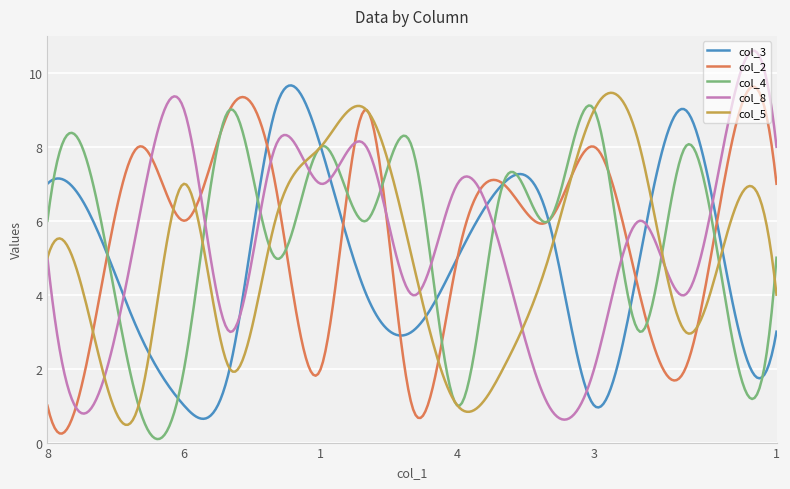

Which series has the largest range (max minus min)?

col_8